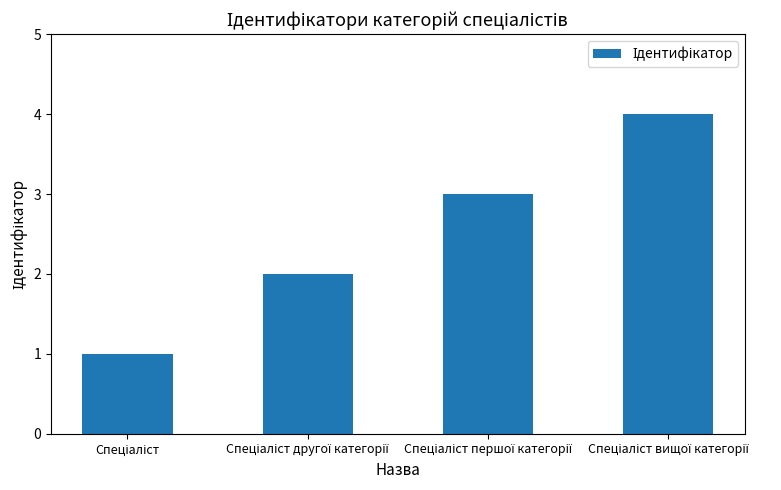

How many data points does each series have?

4